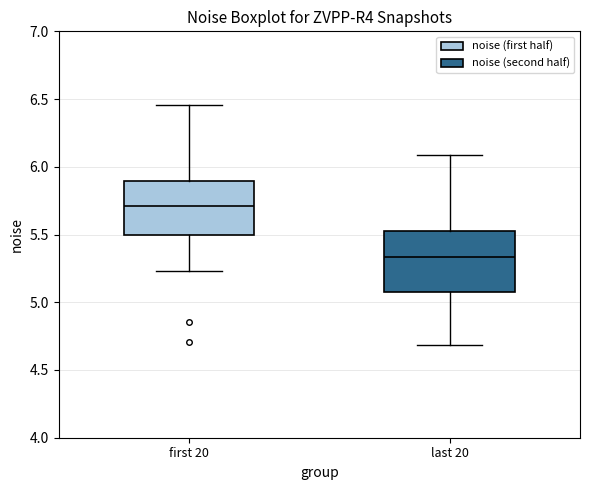

Reading left to right, transcribe this box plot: for each box, give where its median line is, the range the box spans, and where its two whiskers end, as read against the y-axis. The values are not printed on the chart, so give them approximately, as read against the axis.

first 20: median 5.70, box 5.50 to 5.90, whiskers 5.25 to 6.45
last 20: median 5.35, box 5.10 to 5.55, whiskers 4.70 to 6.10